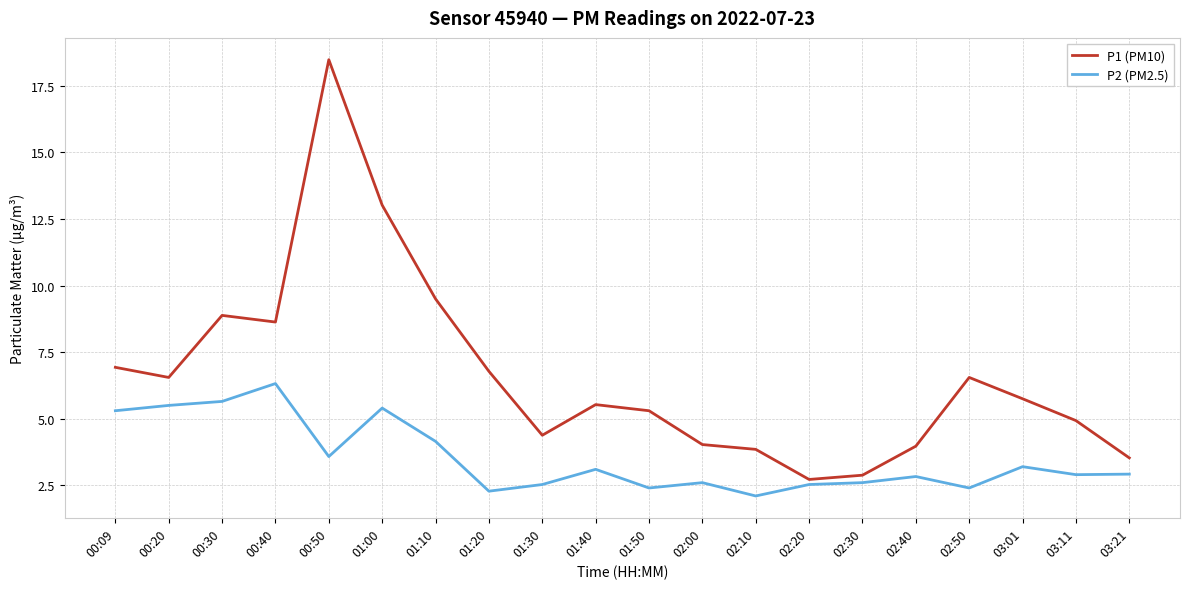

Which category has the lowest value in the P1 (PM10) series?

02:20